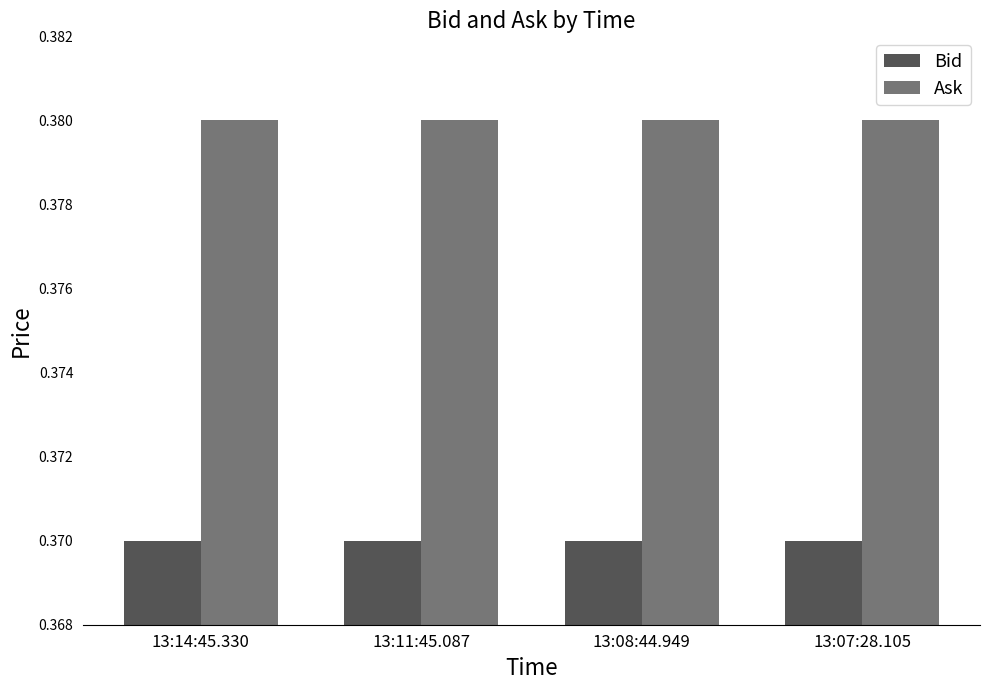

Rank the series at 13:08:44.949 from highest to lowest value.

Ask, Bid